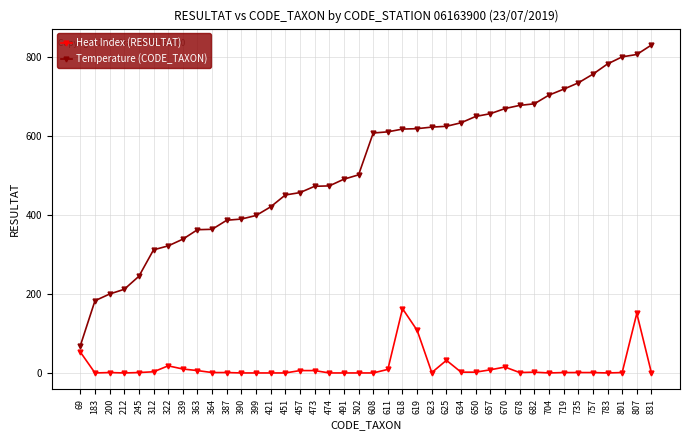

True or false: Heat Index (RESULTAT) has more than 1 points higher than both neighbors.

True